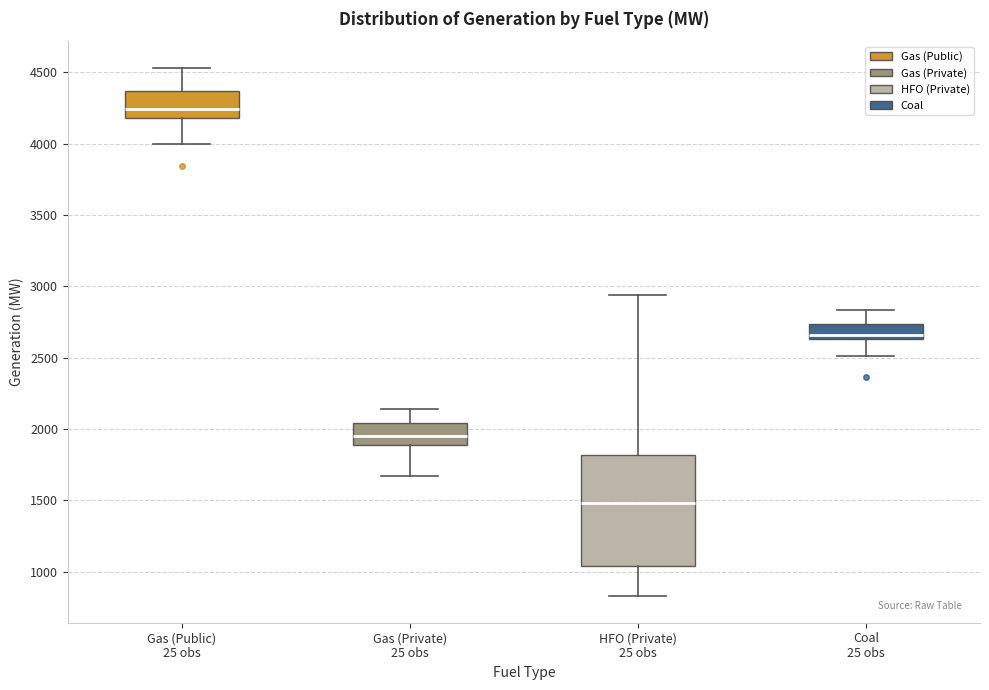

Where is the lower edge of the box for Gas (Private) 25 obs on the y-axis? The values are not printed on the chart, so give them approximately, as read against the axis.

1900